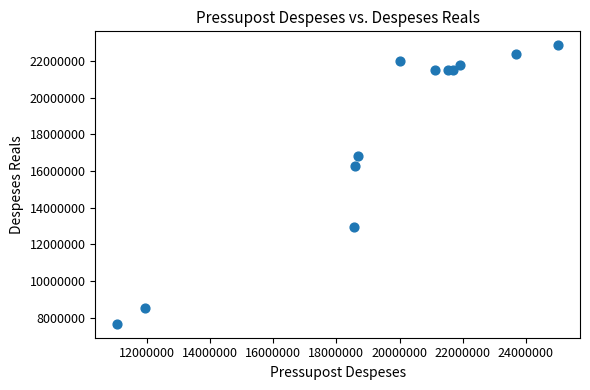

What is the average Y value?

17975983.1